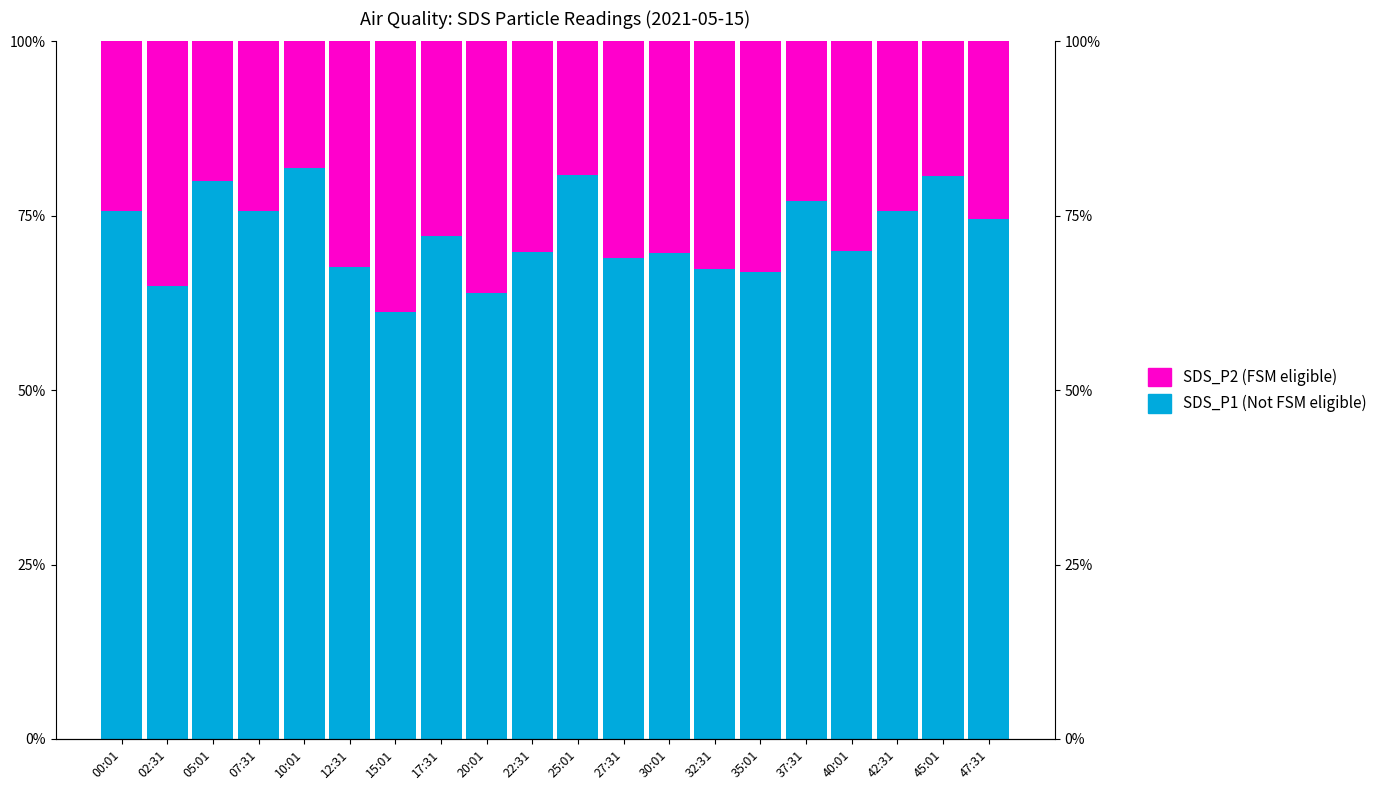

At 42:31, list the series in order from smallest to largest.

SDS_P2 (FSM eligible), SDS_P1 (Not FSM eligible)